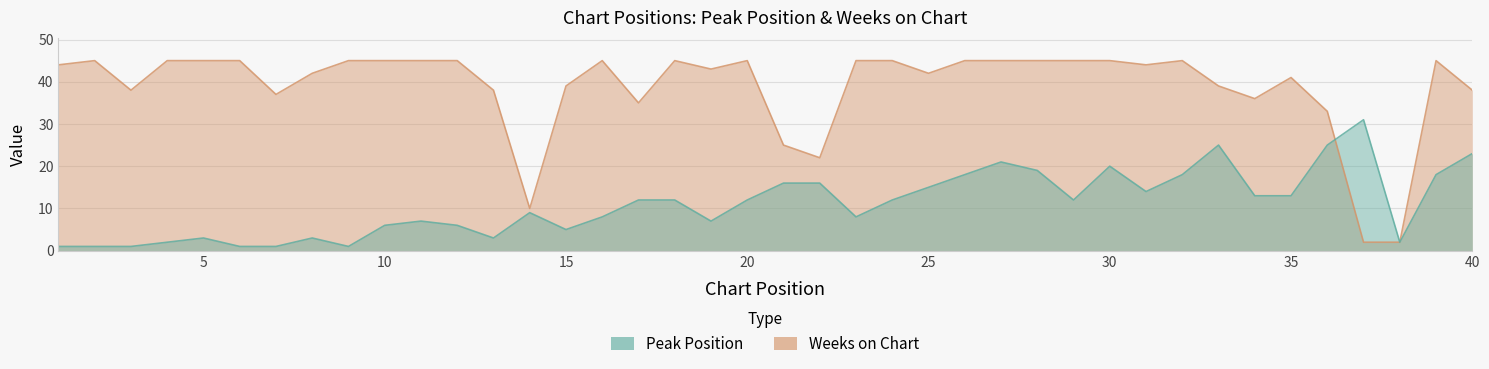

Between 30 and 35, which series saw the biggest shift?

Peak Position